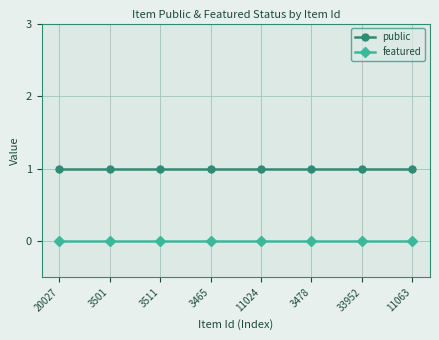

What position from the right is 11063?

1